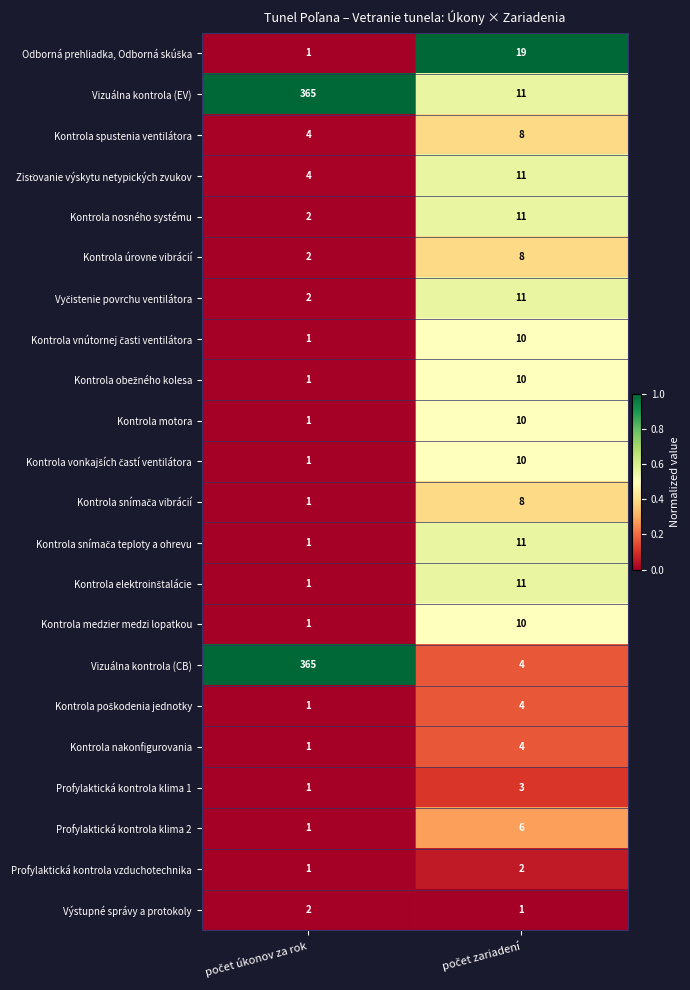

What is the difference between the maximum and minimum values in the Vizuálna kontrola (EV) series?

354